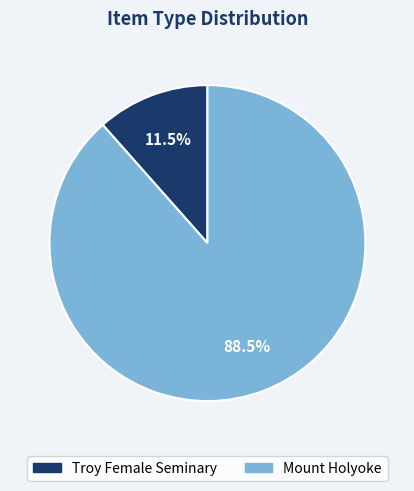

Does any single category account for the majority?

Yes